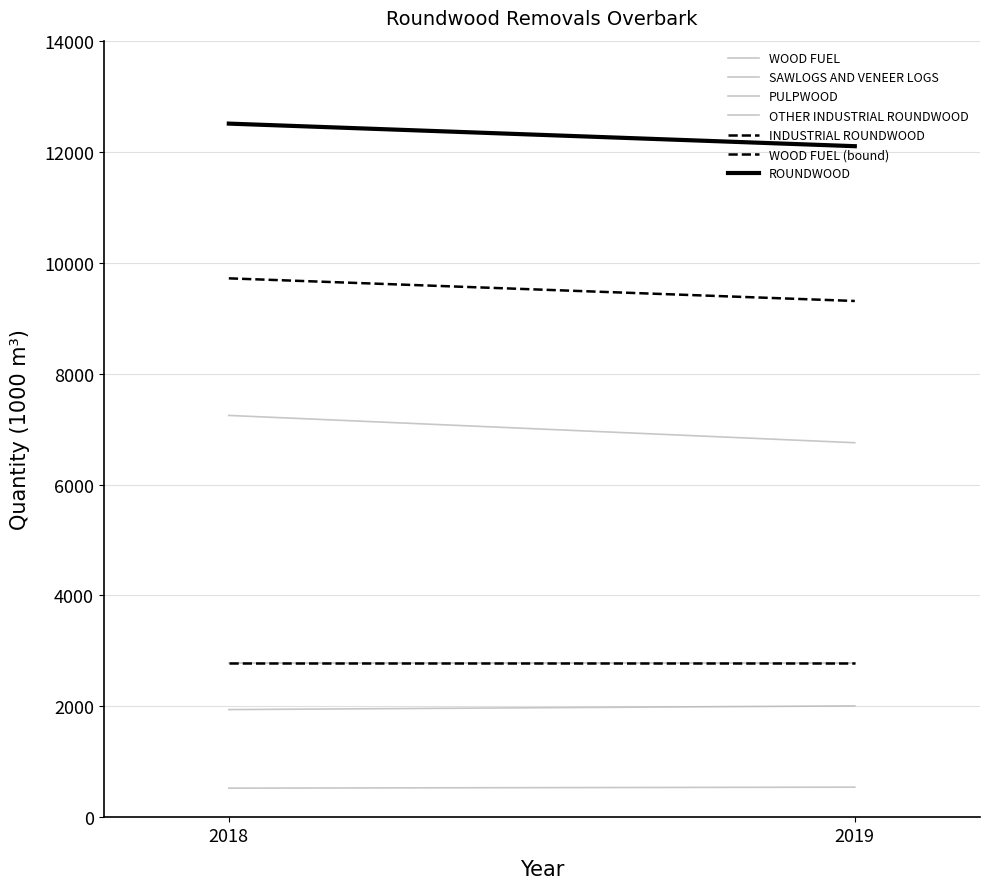

What is the difference between the OTHER INDUSTRIAL ROUNDWOOD values at 2019 and 2018?

18